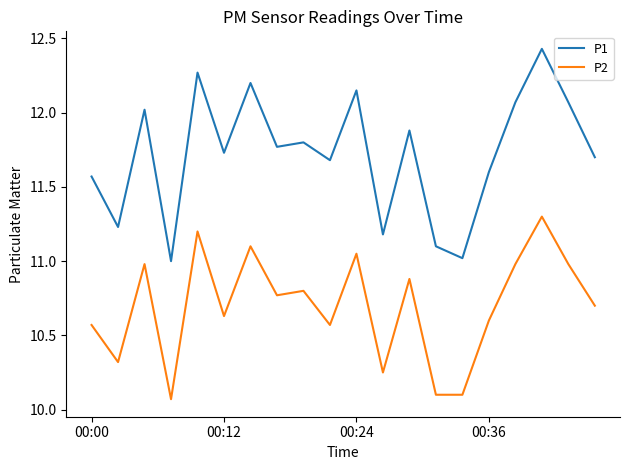

List the series in order of their peak value, lowest first.

P2, P1